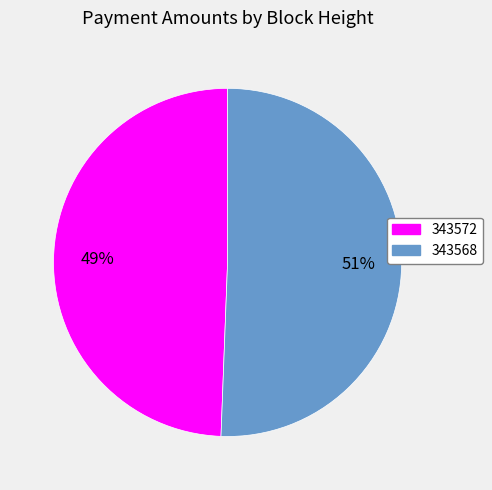

Combined, do 343572 and 343568 account for over 50%?

Yes